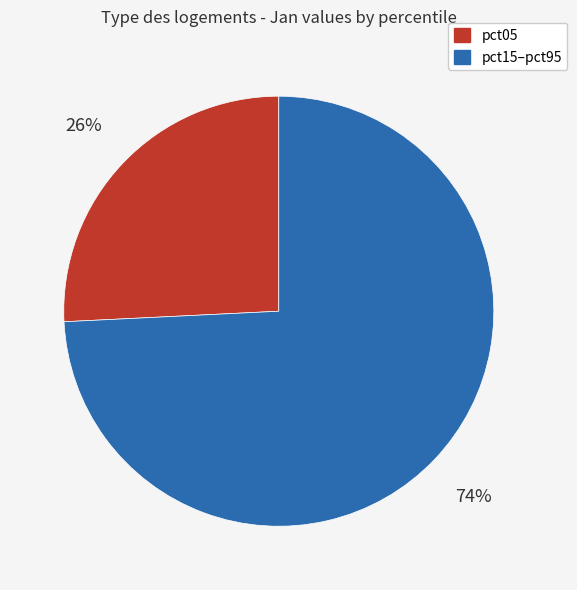

To the nearest percent, what is the difference between the largest and smallest slice percentages?

48%